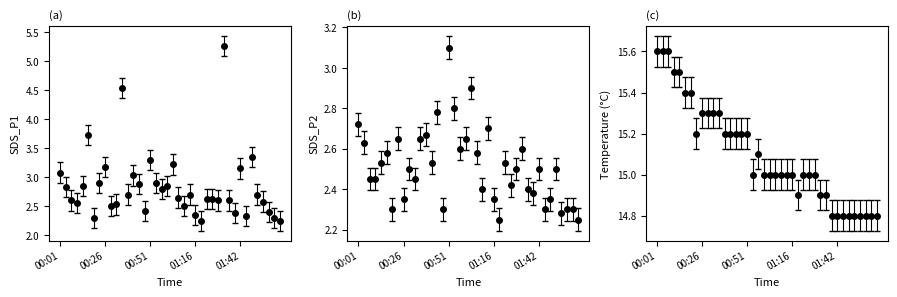

True or false: SDS_P2 and SDS_P1 cross at least once.

False